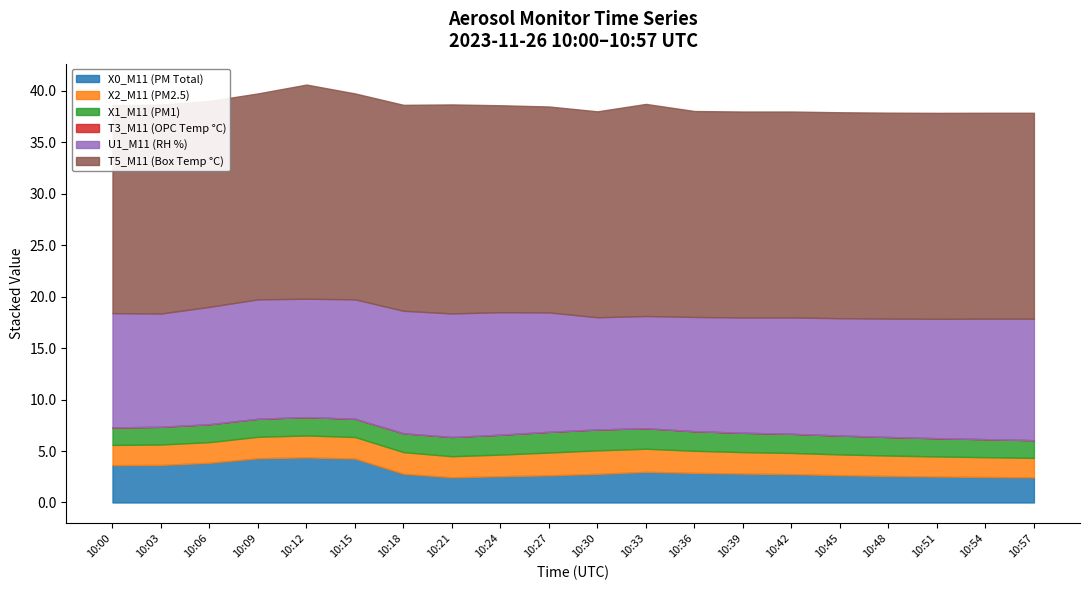

What is the spread (max minus min) of values at 10:18?

20.0